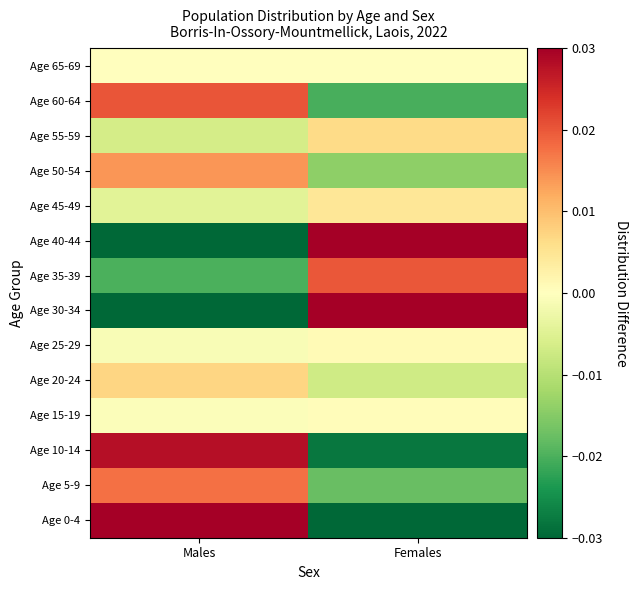

At how many categories does at least one series exceed 0?

2